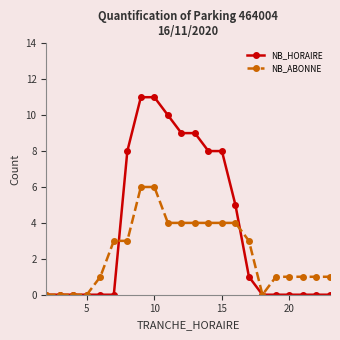

List the series in order of their peak value, highest first.

NB_HORAIRE, NB_ABONNE